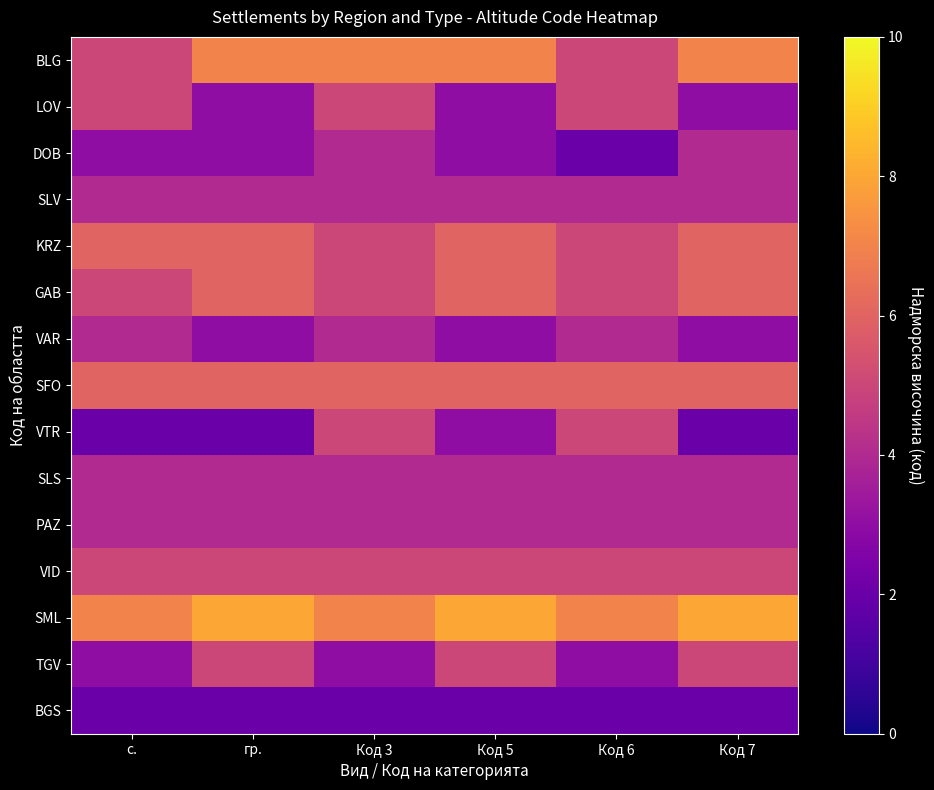

Reading left to right, what are all the values shown in this chart?

BLG: с.=5	гр.=7	Код 3=7	Код 5=7	Код 6=5	Код 7=7
LOV: с.=5	гр.=3	Код 3=5	Код 5=3	Код 6=5	Код 7=3
DOB: с.=3	гр.=3	Код 3=4	Код 5=3	Код 6=2	Код 7=4
SLV: с.=4	гр.=4	Код 3=4	Код 5=4	Код 6=4	Код 7=4
KRZ: с.=6	гр.=6	Код 3=5	Код 5=6	Код 6=5	Код 7=6
GAB: с.=5	гр.=6	Код 3=5	Код 5=6	Код 6=5	Код 7=6
VAR: с.=4	гр.=3	Код 3=4	Код 5=3	Код 6=4	Код 7=3
SFO: с.=6	гр.=6	Код 3=6	Код 5=6	Код 6=6	Код 7=6
VTR: с.=2	гр.=2	Код 3=5	Код 5=3	Код 6=5	Код 7=2
SLS: с.=4	гр.=4	Код 3=4	Код 5=4	Код 6=4	Код 7=4
PAZ: с.=4	гр.=4	Код 3=4	Код 5=4	Код 6=4	Код 7=4
VID: с.=5	гр.=5	Код 3=5	Код 5=5	Код 6=5	Код 7=5
SML: с.=7	гр.=8	Код 3=7	Код 5=8	Код 6=7	Код 7=8
TGV: с.=3	гр.=5	Код 3=3	Код 5=5	Код 6=3	Код 7=5
BGS: с.=2	гр.=2	Код 3=2	Код 5=2	Код 6=2	Код 7=2